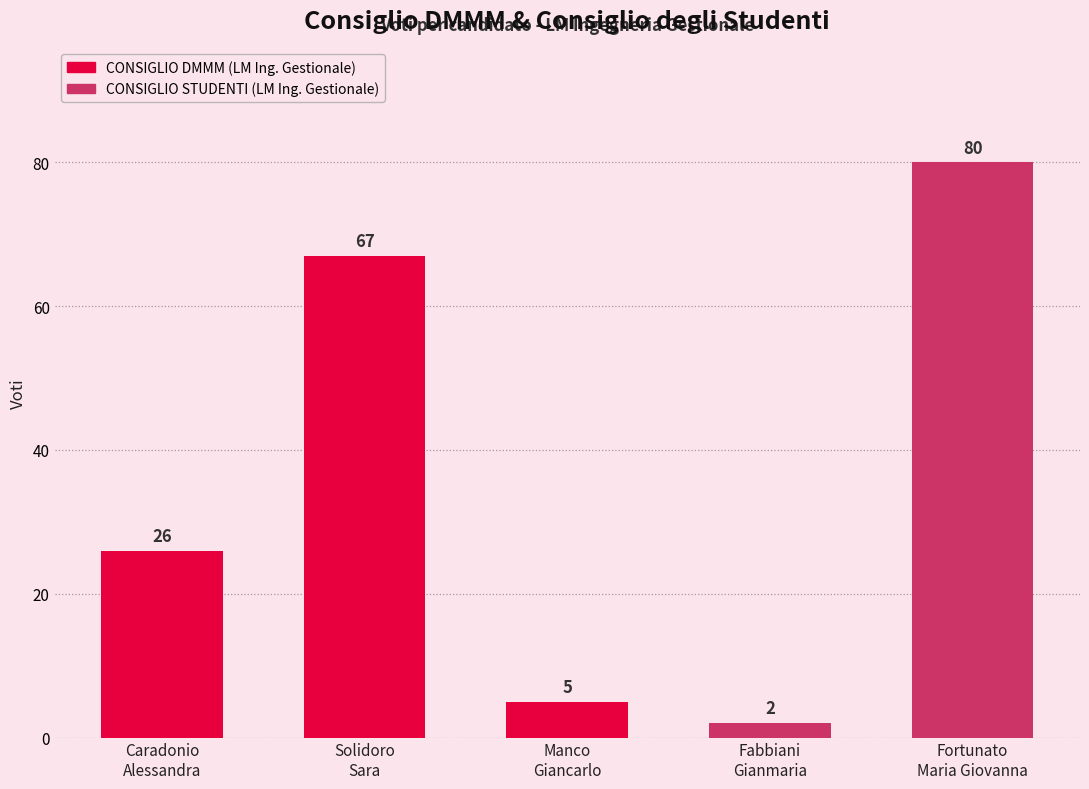

Reading left to right, extract all data points from this chart.

26	67	5	2	80